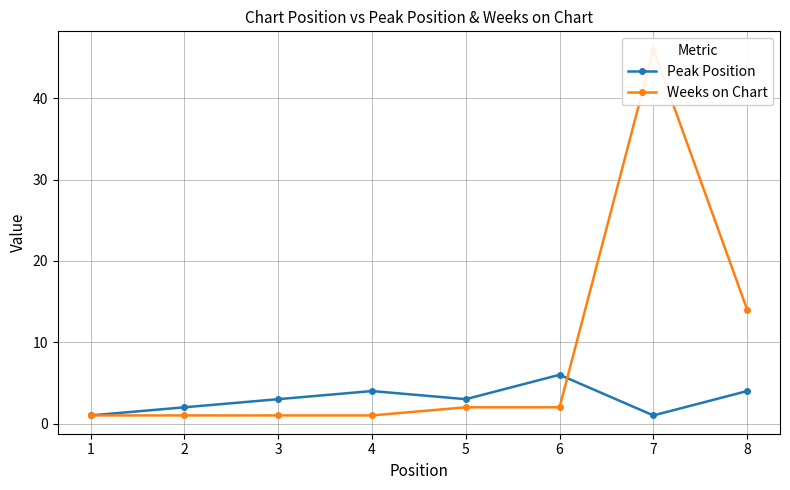

What is the maximum value shown in the chart?

46